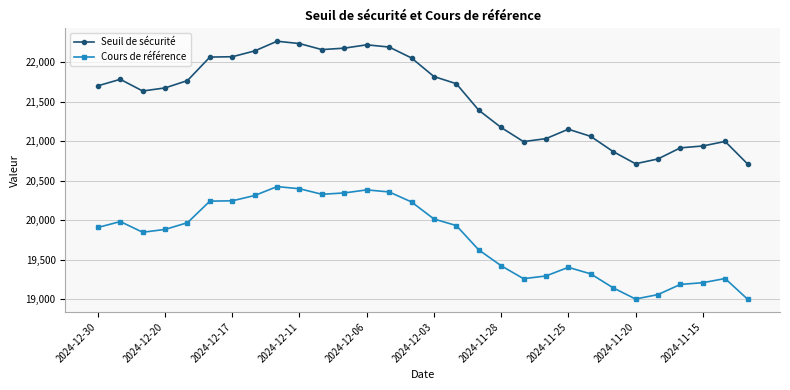

What is the difference between the second highest and second lowest values in the Cours de référence series?

1394.4